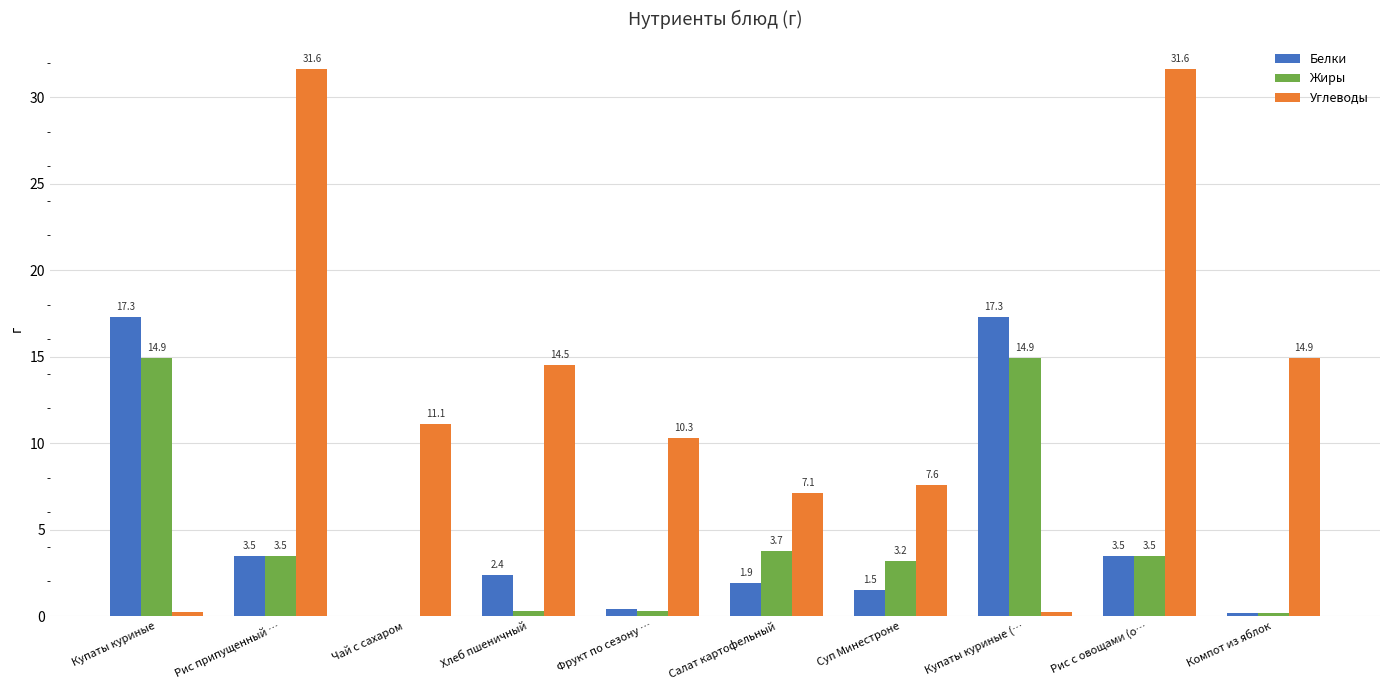

Which series has the widest spread of values?

Углеводы